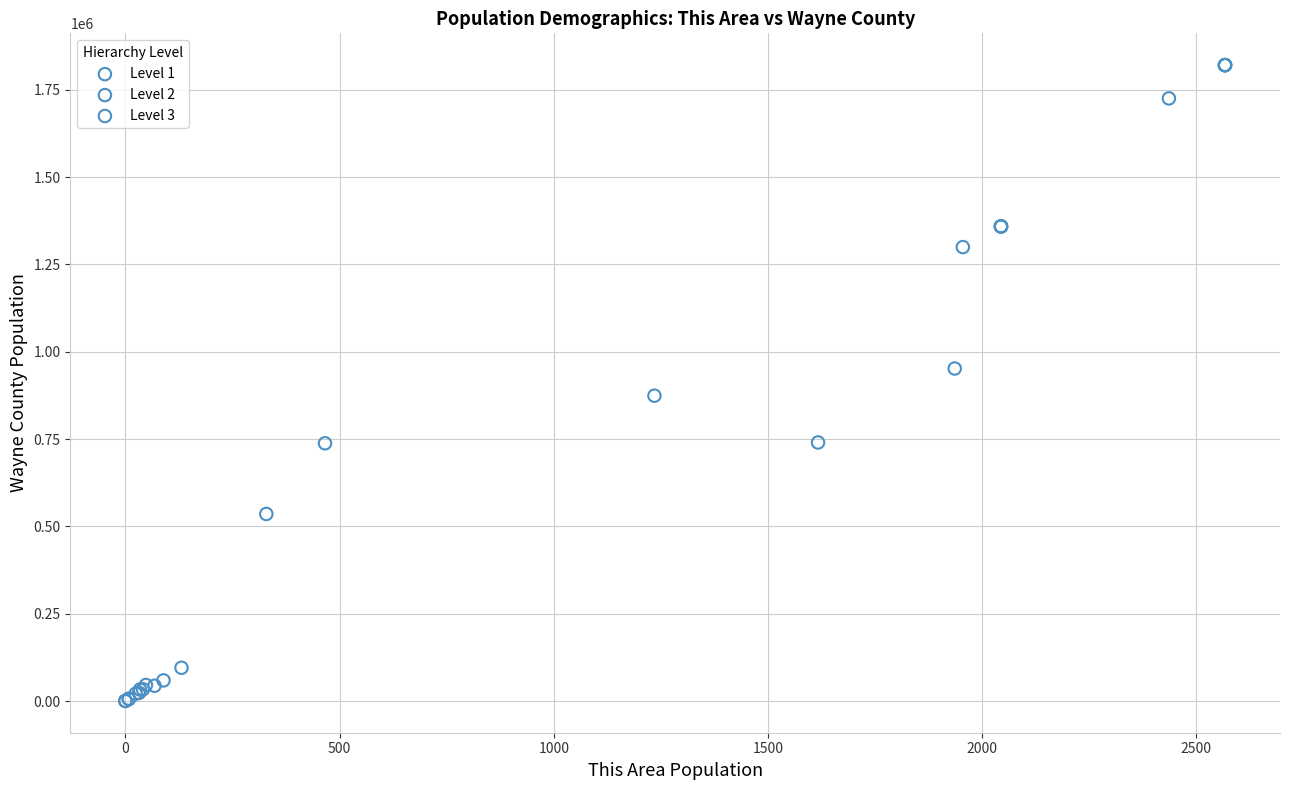

Which series has the widest spread of Y values?

Level 2